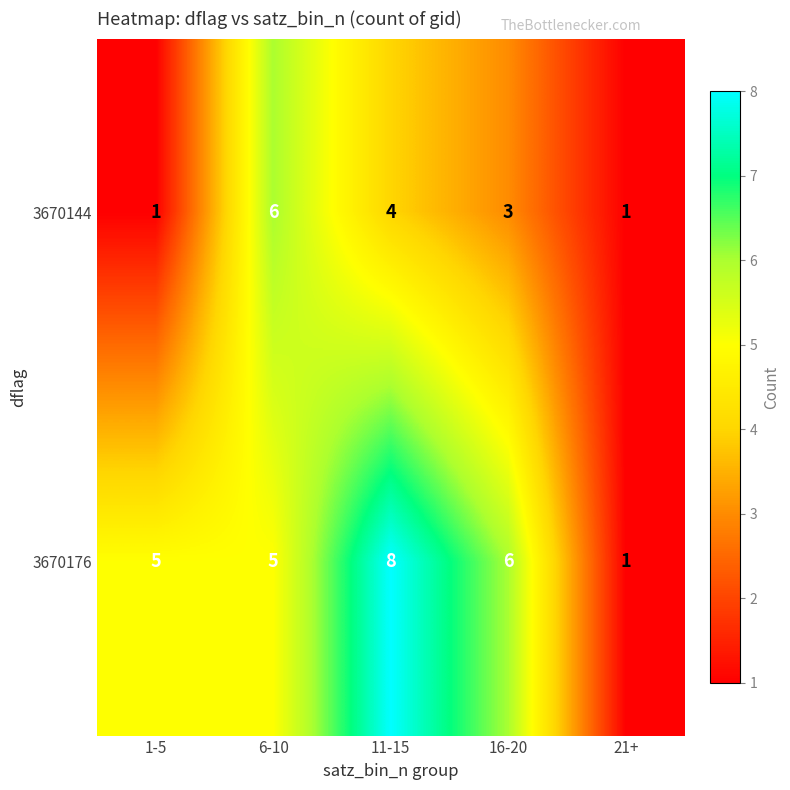

List the series in order of their peak value, highest first.

3670176, 3670144